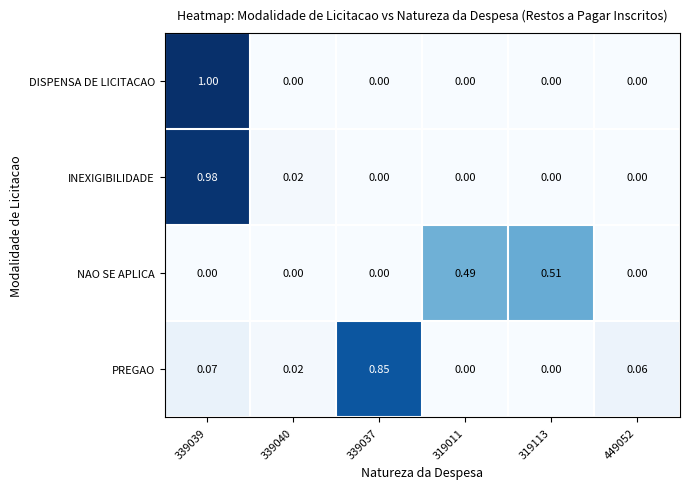

Which series changed the most between 339039 and 449052?

DISPENSA DE LICITACAO